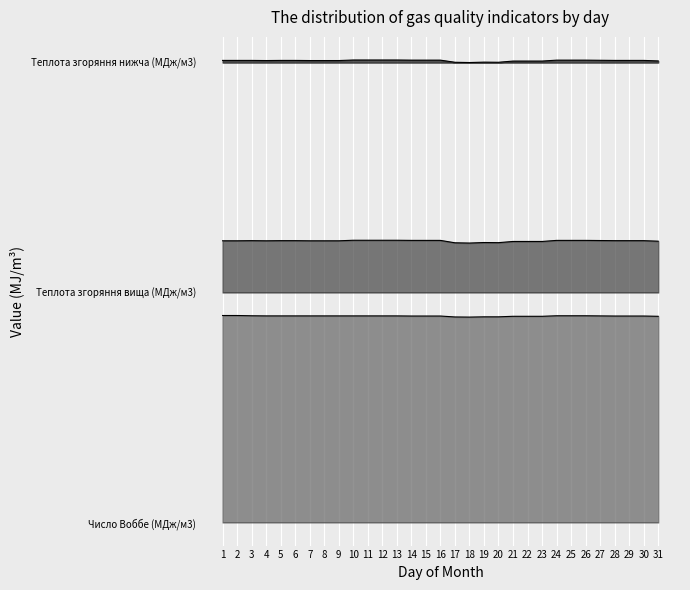

Between 8 and 20, which series saw the biggest shift?

Теплота згоряння вища (МДж/м3)